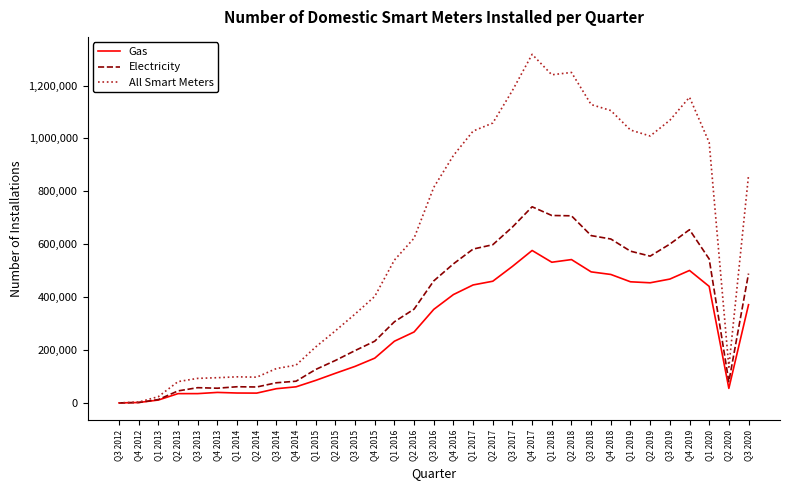

What position from the left is Q3 2014?

9